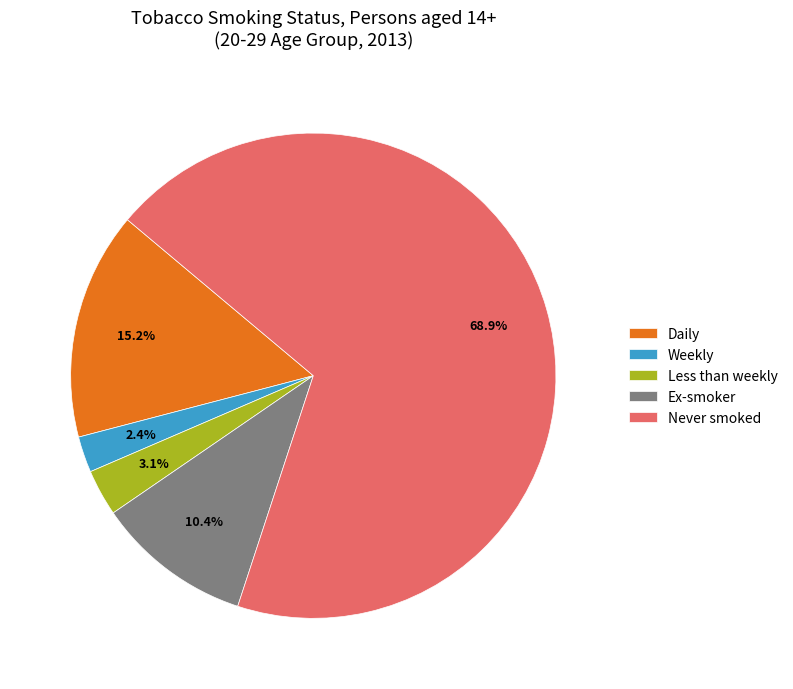

To the nearest percent, what portion does Ex-smoker represent?

10%